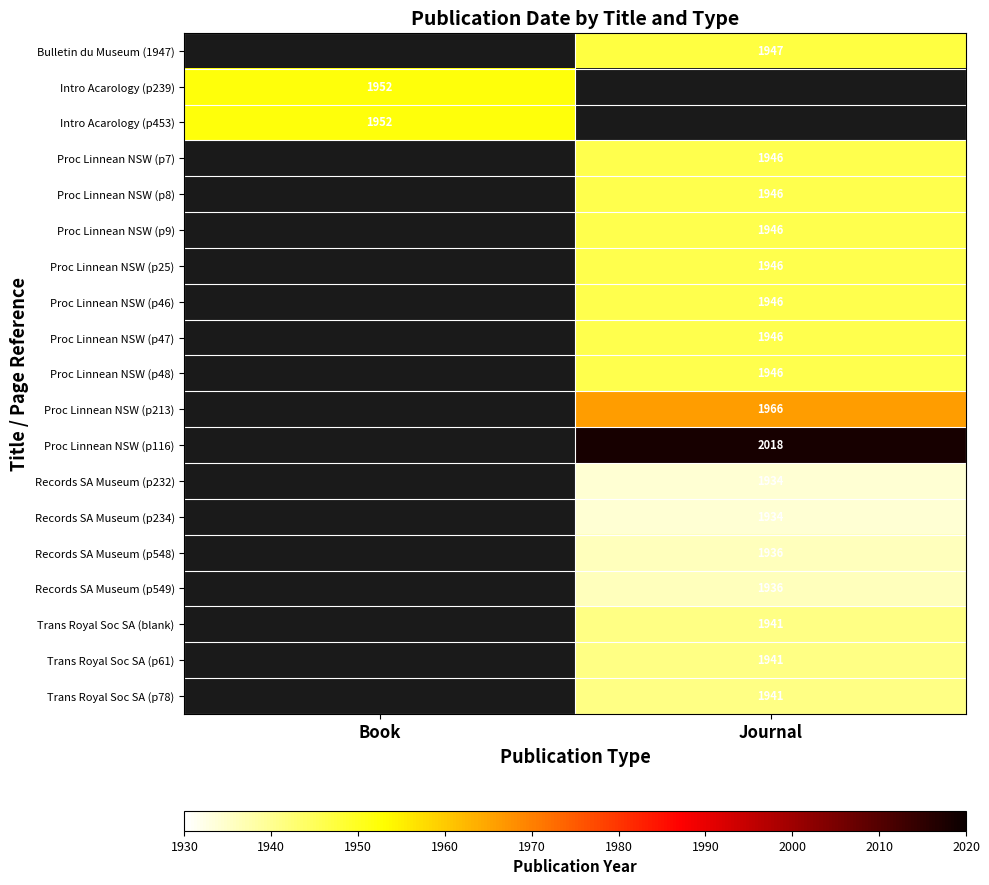

Is the value of Proc Linnean NSW (p213) at Journal greater than the value of Records SA Museum (p232) at Journal?

Yes